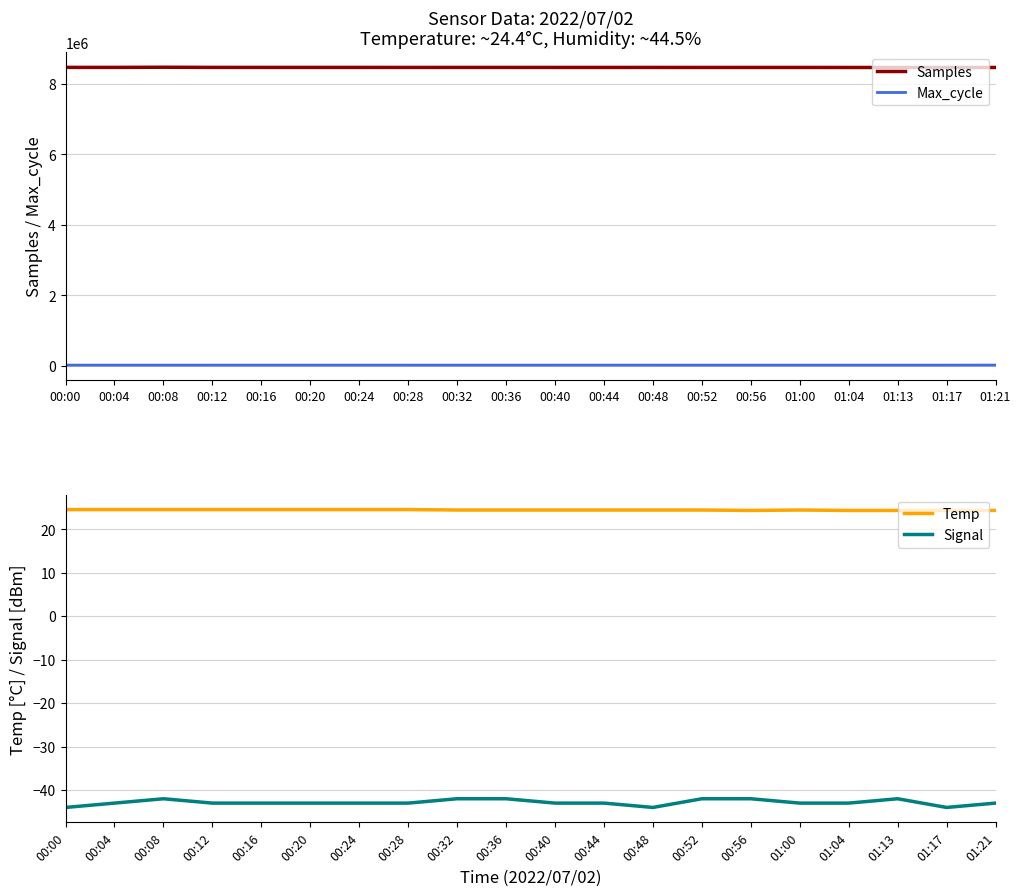

Where is the first local maximum for Signal?

00:08